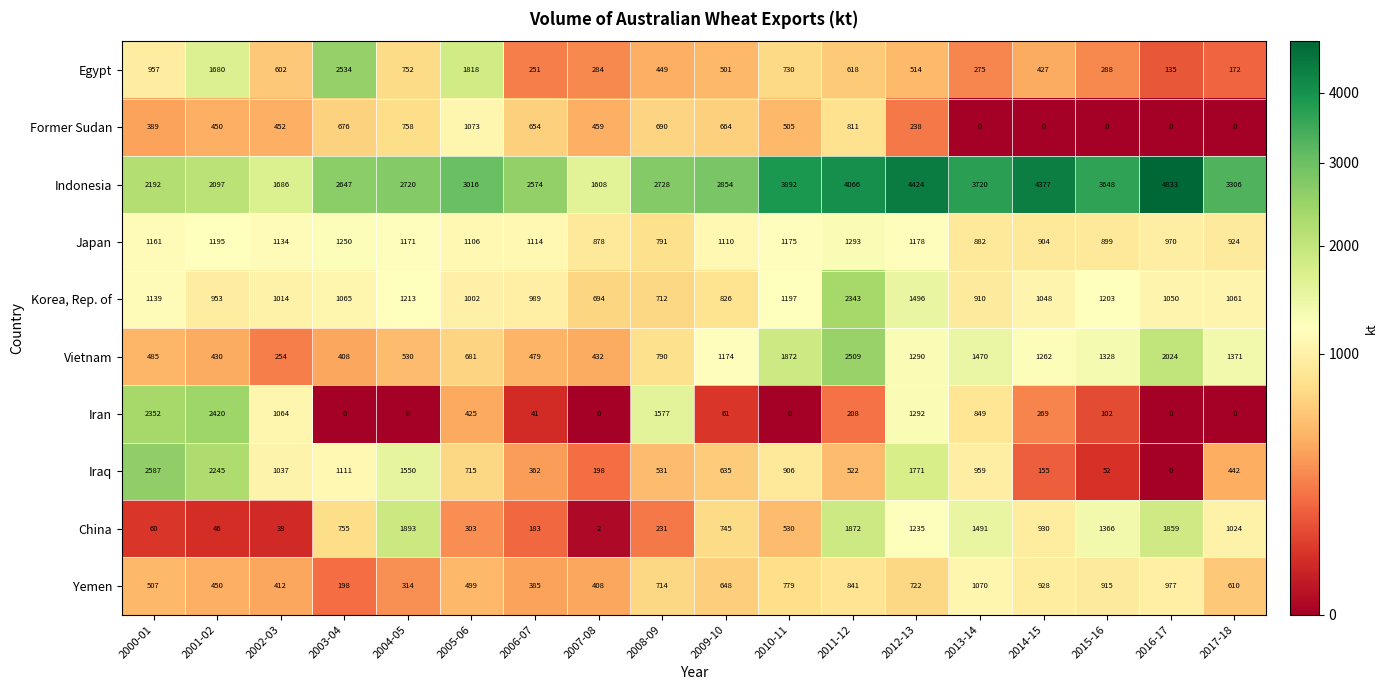

How many distinct data groups are displayed?

10